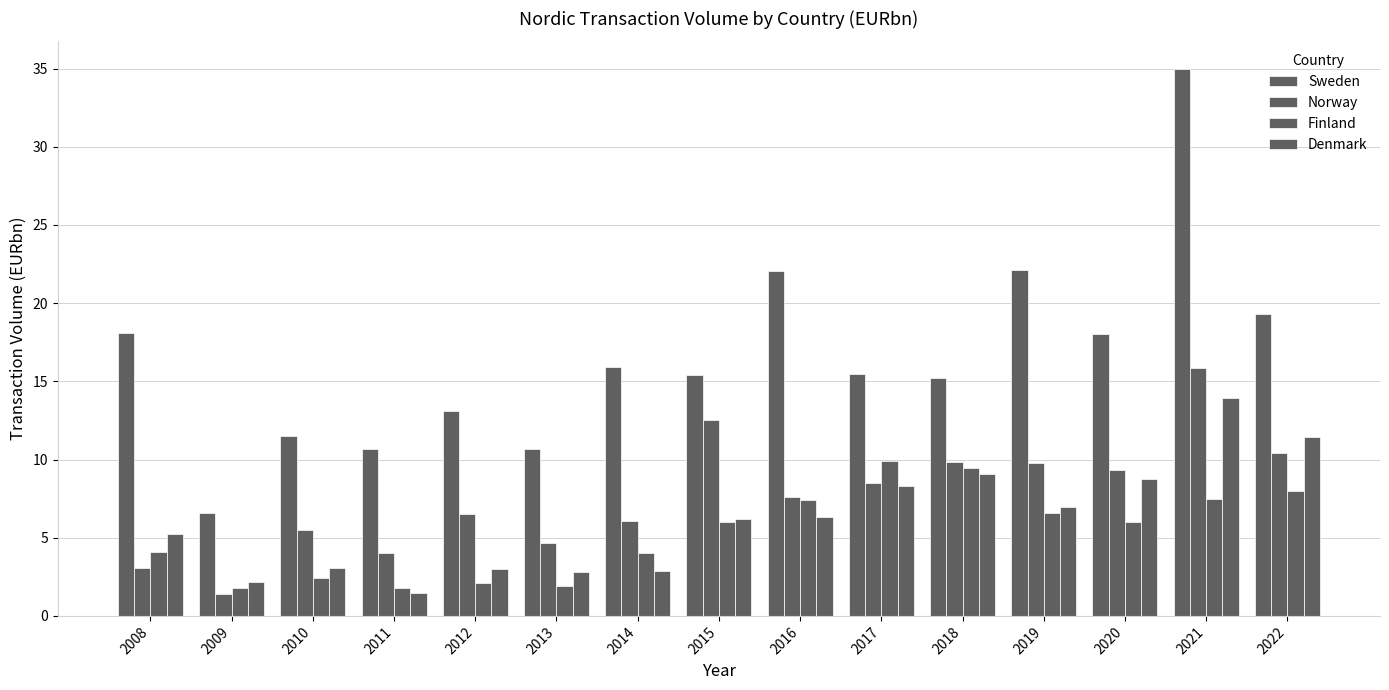

Rank the series at 2022 from lowest to highest value.

Finland, Norway, Denmark, Sweden